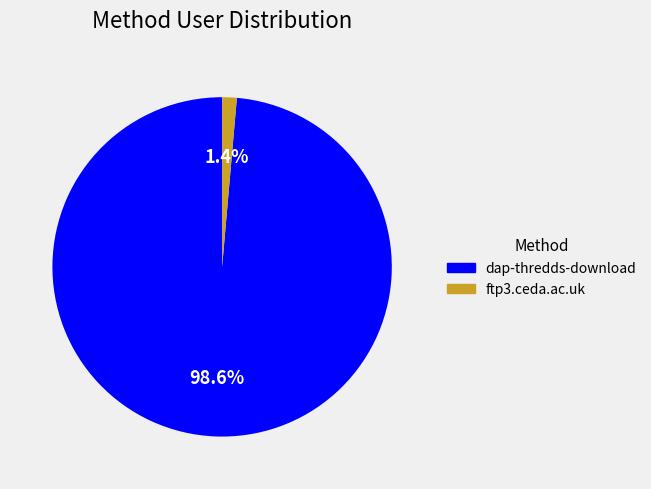

To the nearest percent, what percentage of the pie is dap-thredds-download?

99%